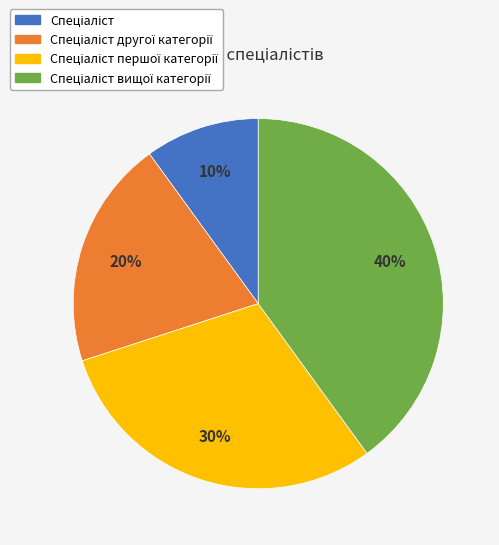

To the nearest percent, what is the difference between the largest and smallest slice percentages?

30%